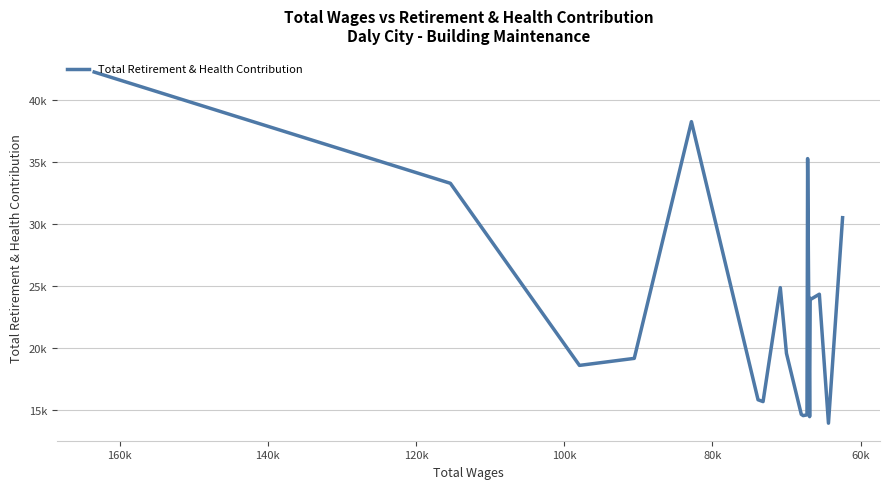

What is the sum of all values?

438088